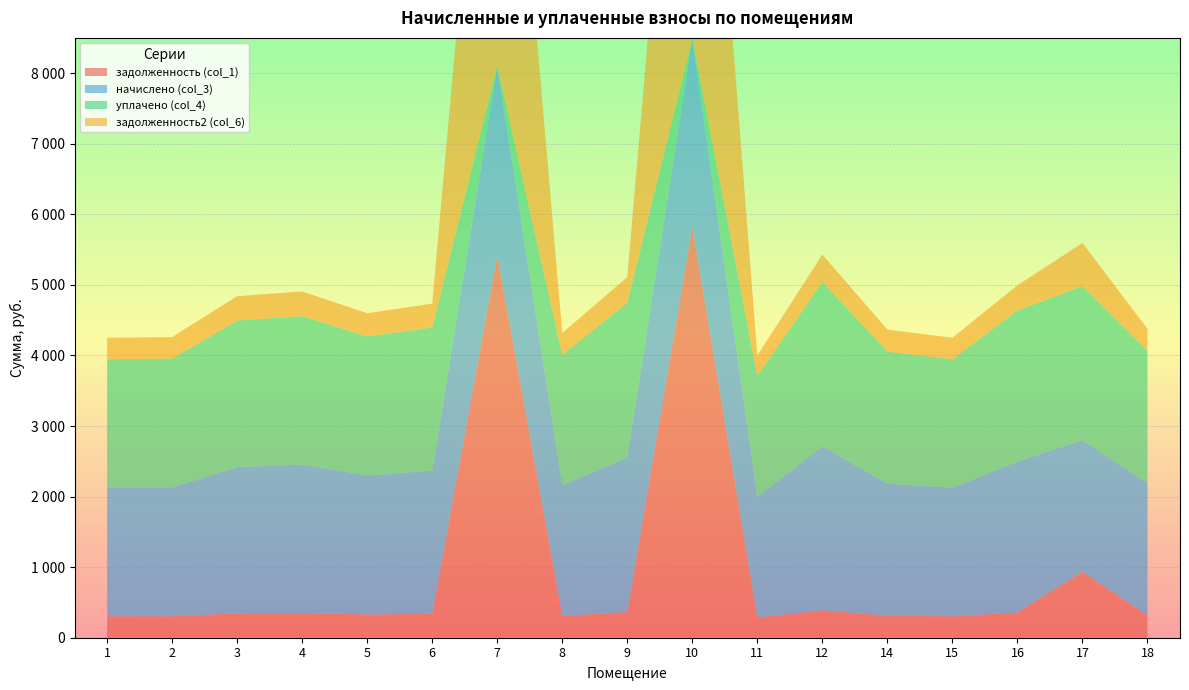

Reading left to right, transcribe all the data shown in this chart.

задолженность (col_1): 303.6	304.3	345.7	350.5	328.4	338.8	5417.2	308.4	365.0	5824.2	285.7	387.8	311.9	303.6	356.7	935.7	312.6
начислено (col_3): 1821.6	1825.7	2074.1	2103.1	1970.6	2028.6	2682.7	1850.6	2190.1	2662.0	1714.0	2326.7	1871.3	1821.6	2140.4	1863.0	1875.4
уплачено (col_4): 1821.6	1825.7	2074.1	2103.1	1970.6	2028.6	0.0	1850.6	2190.1	0.0	1714.0	2326.7	1871.3	1821.6	2140.4	2181.9	1875.4
задолженность2 (col_6): 303.6	304.3	345.7	350.5	328.4	338.4	6938.6	308.4	365.0	7348.4	285.7	387.8	311.9	303.6	356.7	613.1	312.6